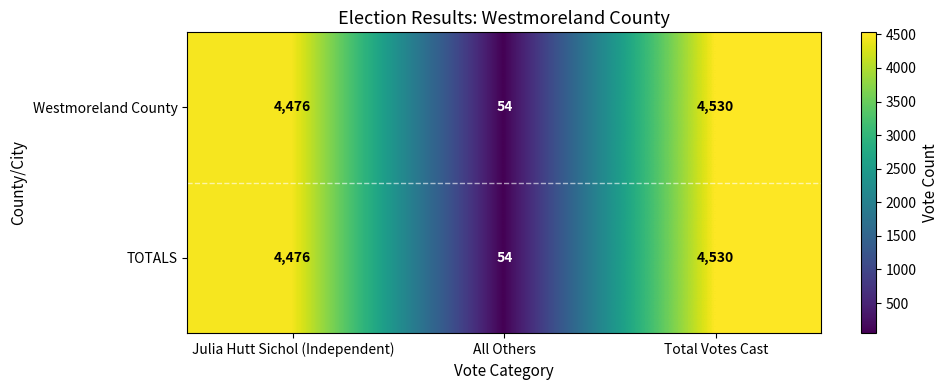

True or false: Westmoreland County has a value of 2212 at Julia Hutt Sichol (Independent).

False